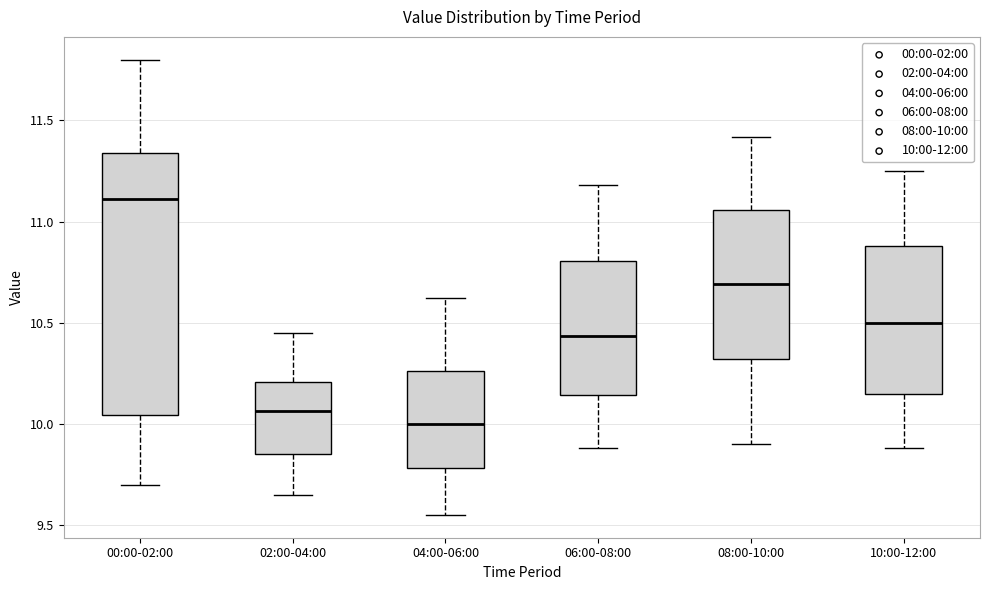

Reading left to right, read every box against the y-axis: the position of its median line, the range the box covers, and the ends of its whiskers. The values are not printed on the chart, so give them approximately, as read against the axis.

00:00-02:00: median 11.10, box 10.05 to 11.35, whiskers 9.70 to 11.80
02:00-04:00: median 10.05, box 9.85 to 10.20, whiskers 9.65 to 10.45
04:00-06:00: median 10.00, box 9.80 to 10.25, whiskers 9.55 to 10.60
06:00-08:00: median 10.45, box 10.15 to 10.80, whiskers 9.90 to 11.20
08:00-10:00: median 10.70, box 10.30 to 11.05, whiskers 9.90 to 11.40
10:00-12:00: median 10.50, box 10.15 to 10.90, whiskers 9.90 to 11.25